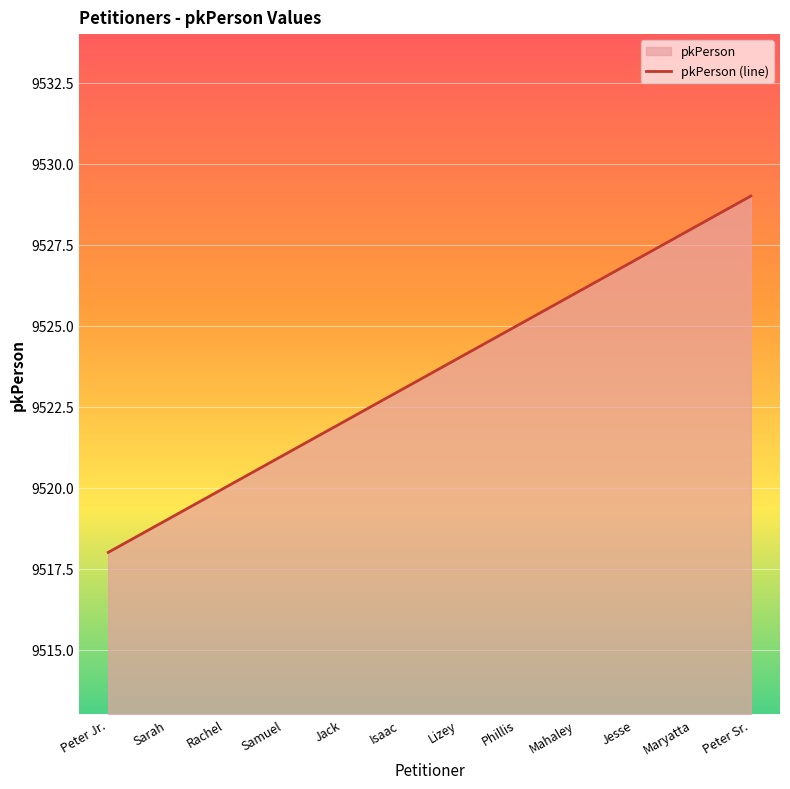

What is the greatest value displayed?

9529